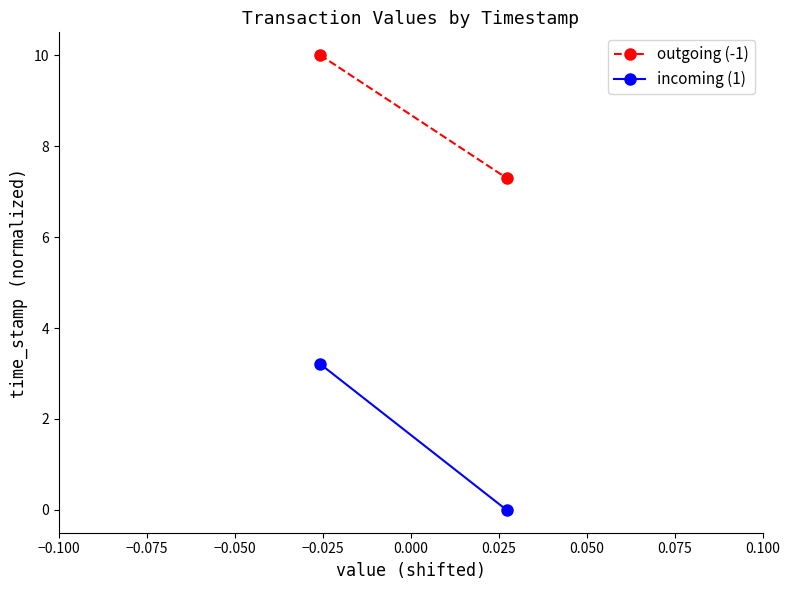

The incoming (1) series shows -2.0 at −0.075. True or false?

False